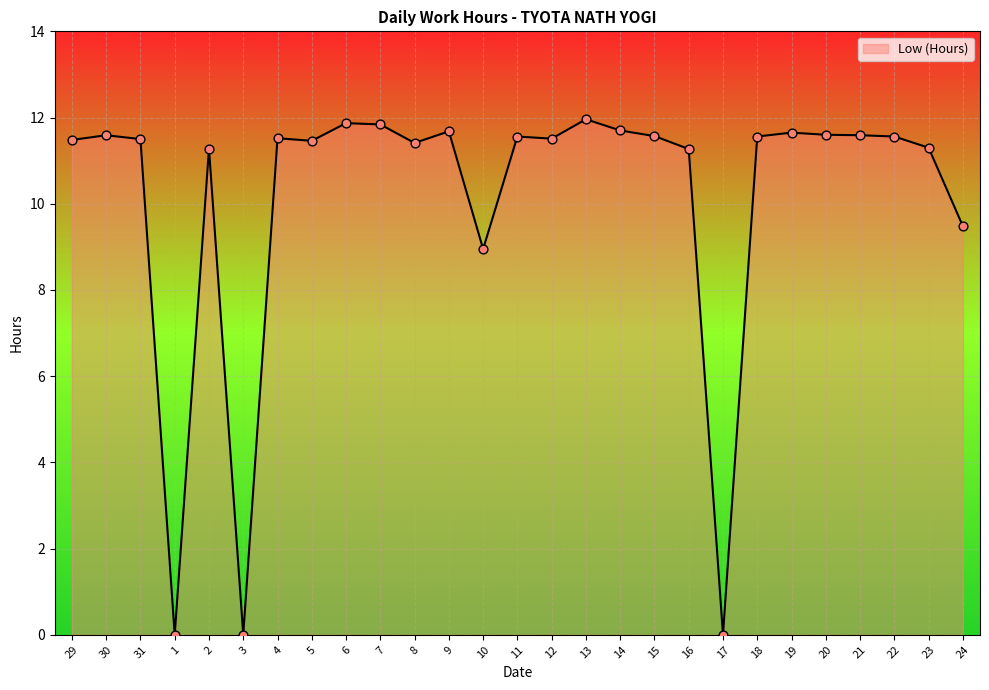

Between 6 and 29, which is larger?

6